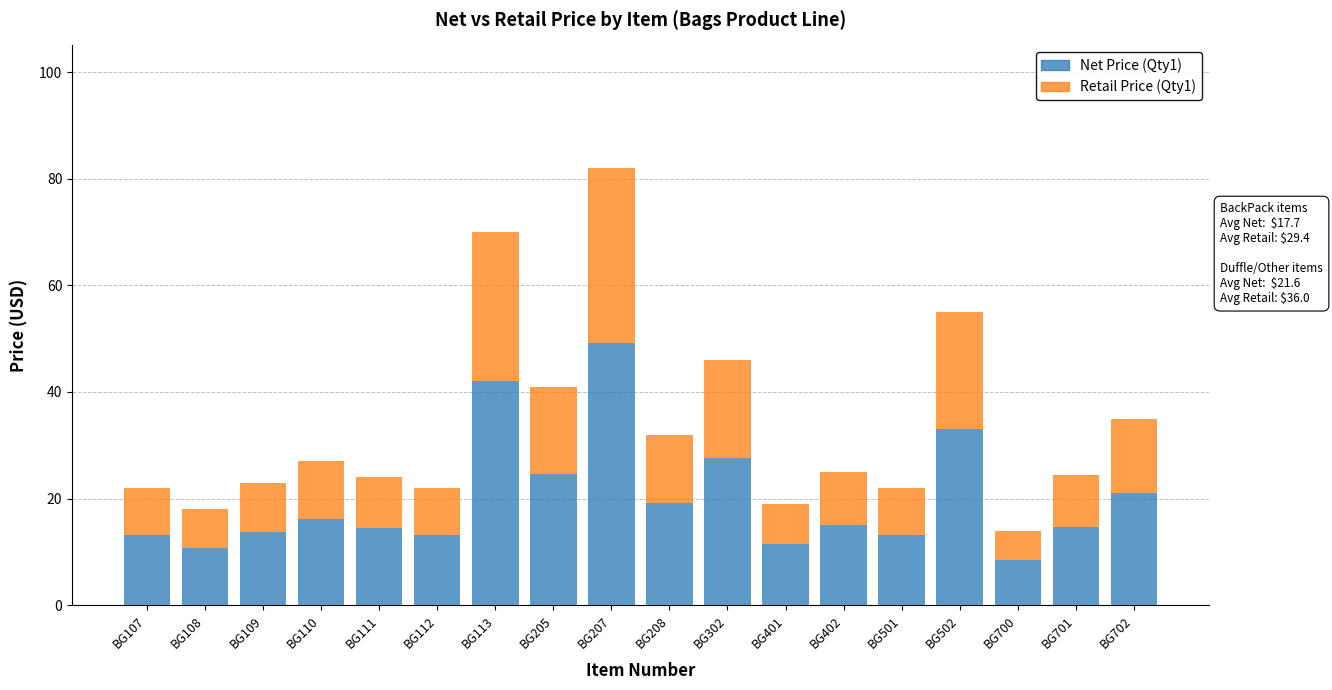

What is the approximate value of Net Price (Qty1) at BG208?

19.2